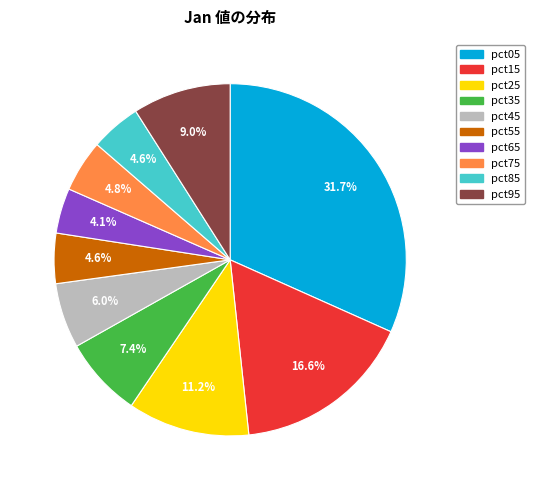

To the nearest percent, what portion does pct65 represent?

4%